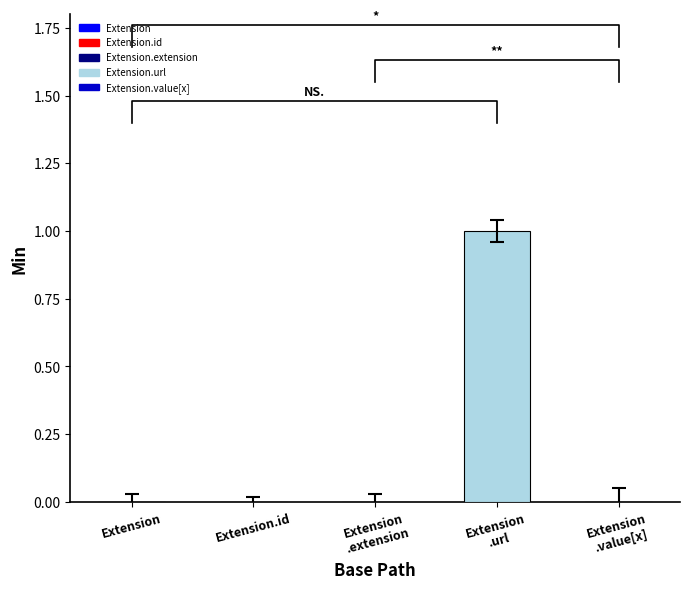

The chart shows a value of 1 at Extension.id. True or false?

False